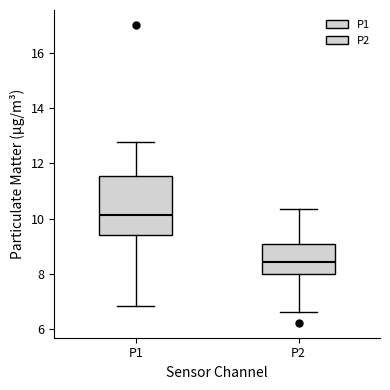

Which box has the lowest median line?

P2